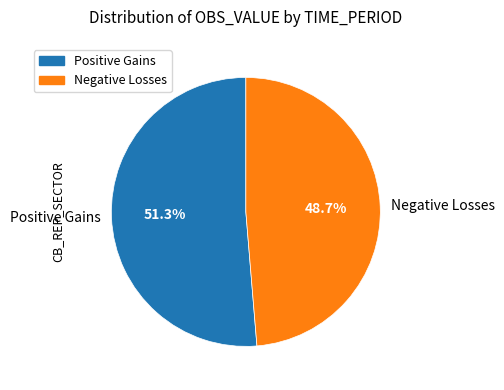

What portion of the pie excludes Positive Gains?

48.7%